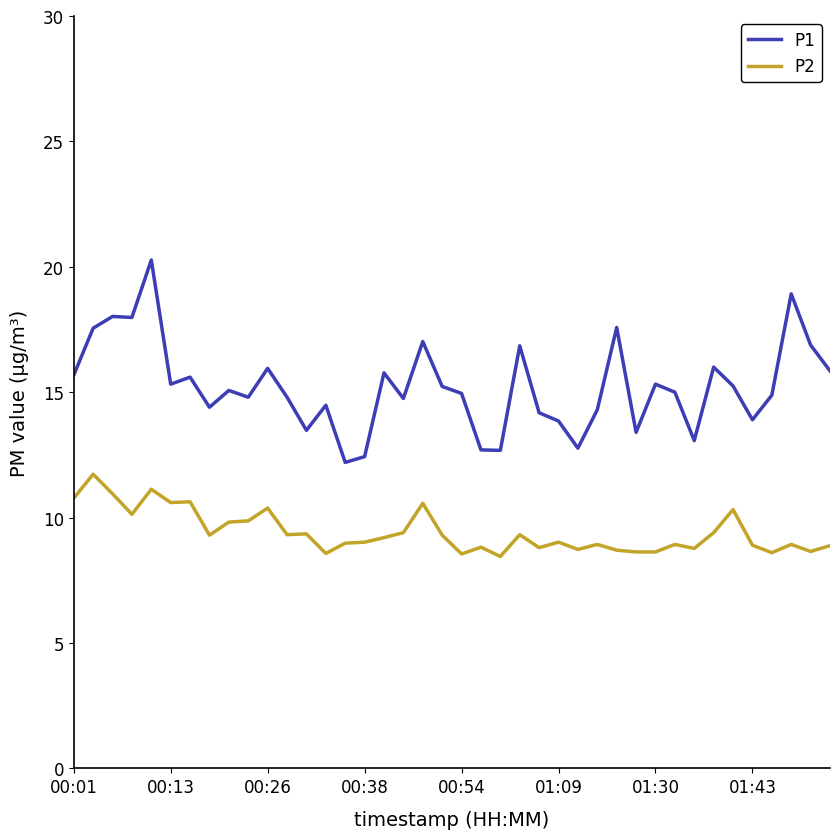

True or false: P2 and P1 intersect in this chart.

False